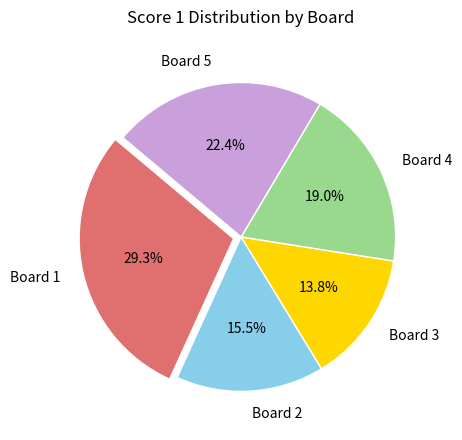

Is there any slice that represents more than half of the pie?

No